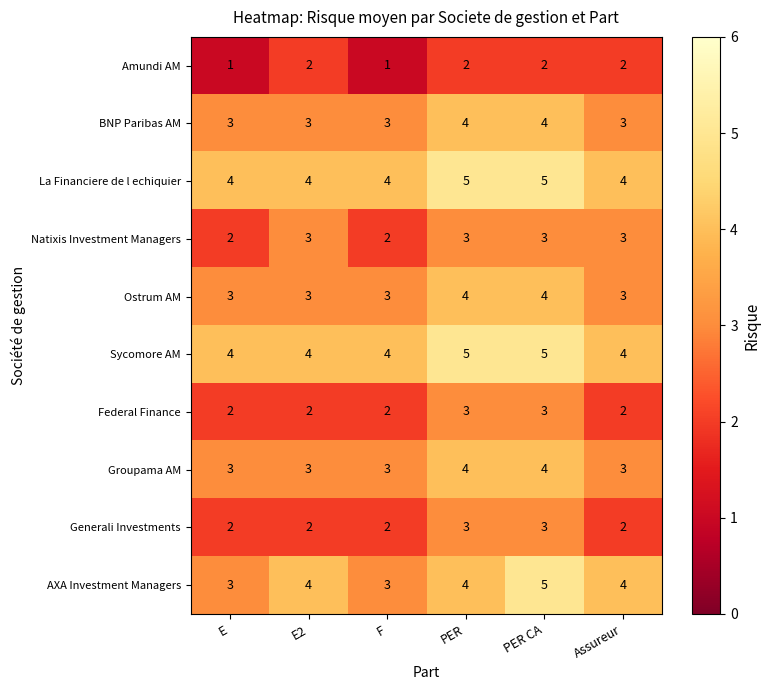

Is the value of Natixis Investment Managers at E2 greater than the value of Generali Investments at E2?

Yes